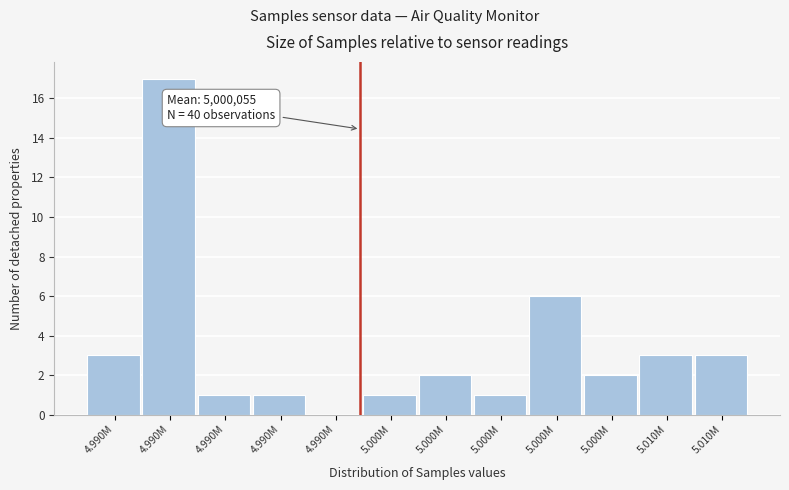

How many distinct data groups are displayed?

1